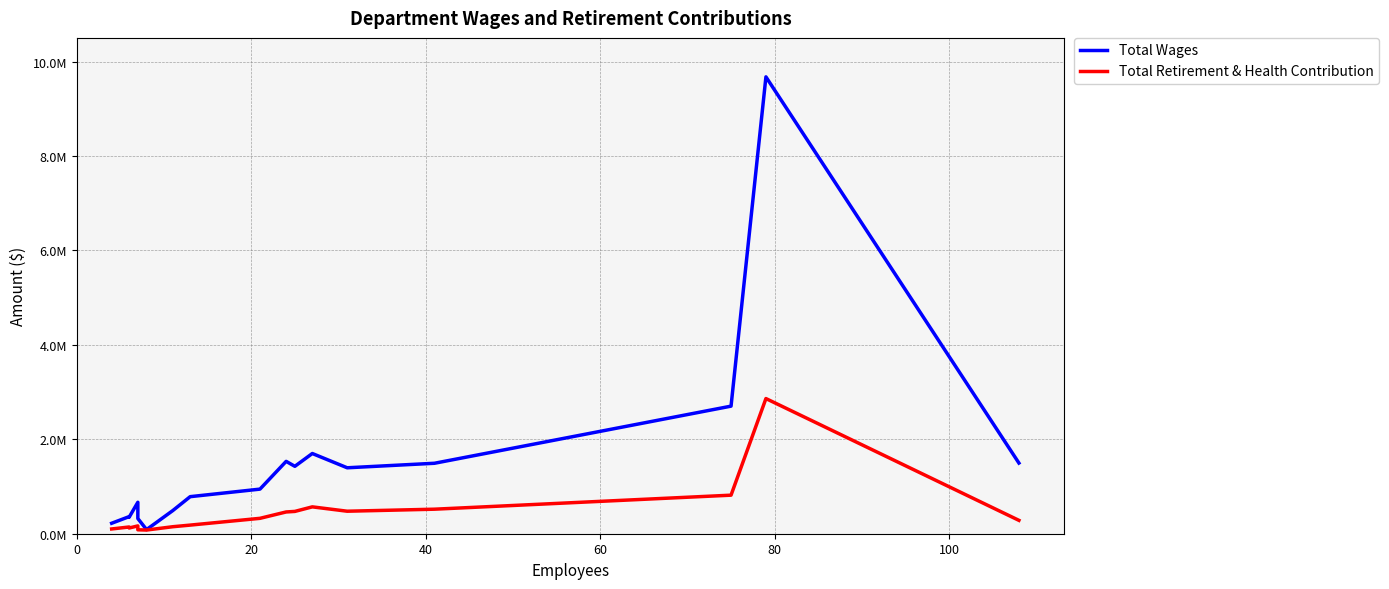

How many lines are shown in the chart?

2